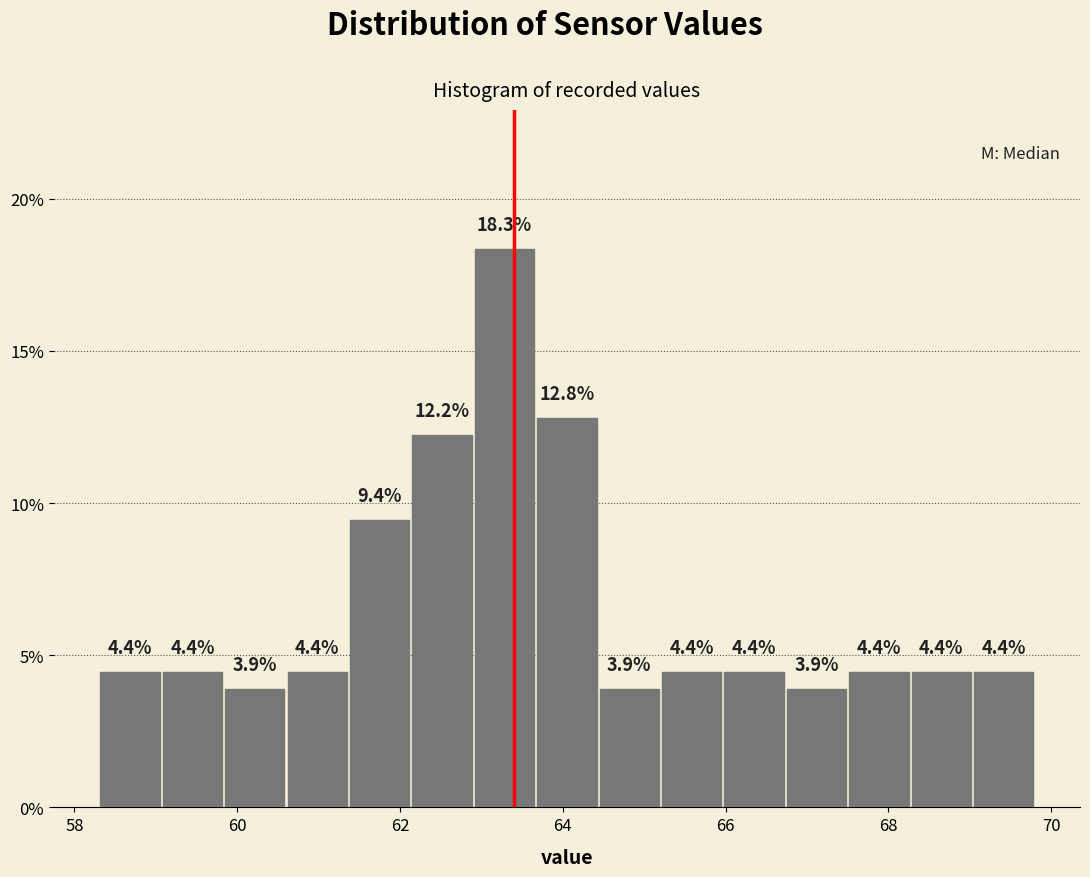

Read against the x-axis, roughly where is the centre of the tallest bar?

63.2